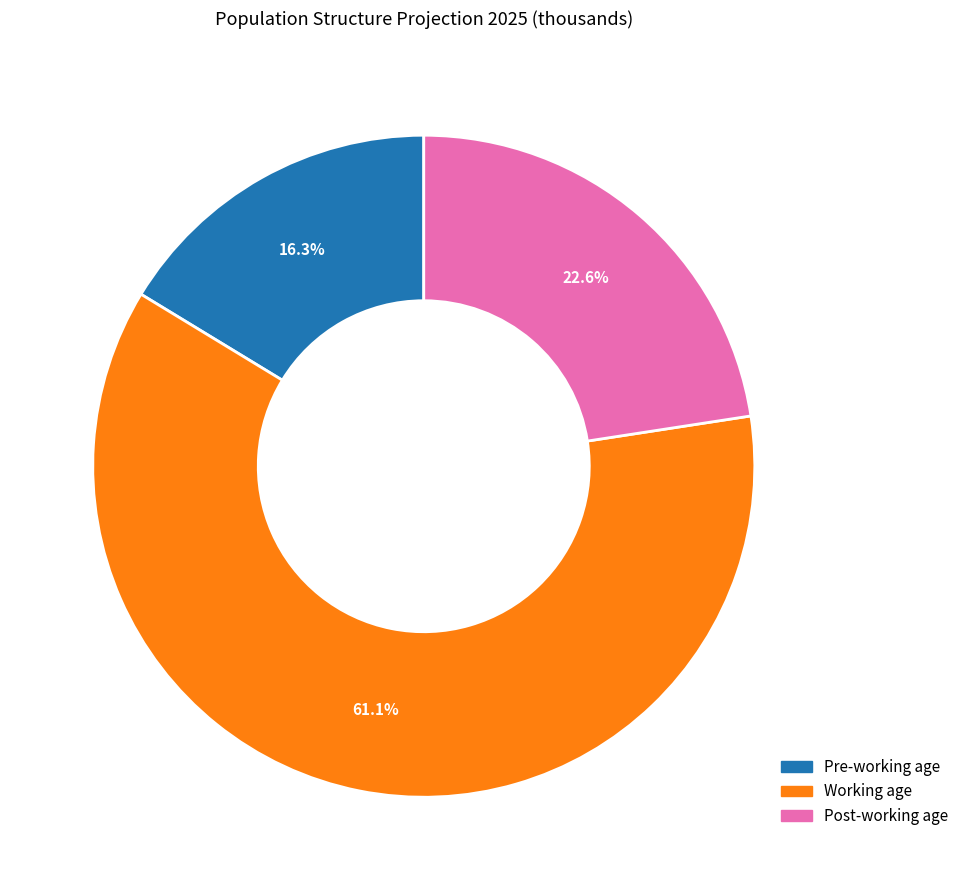

Count the number of slices in the pie.

3